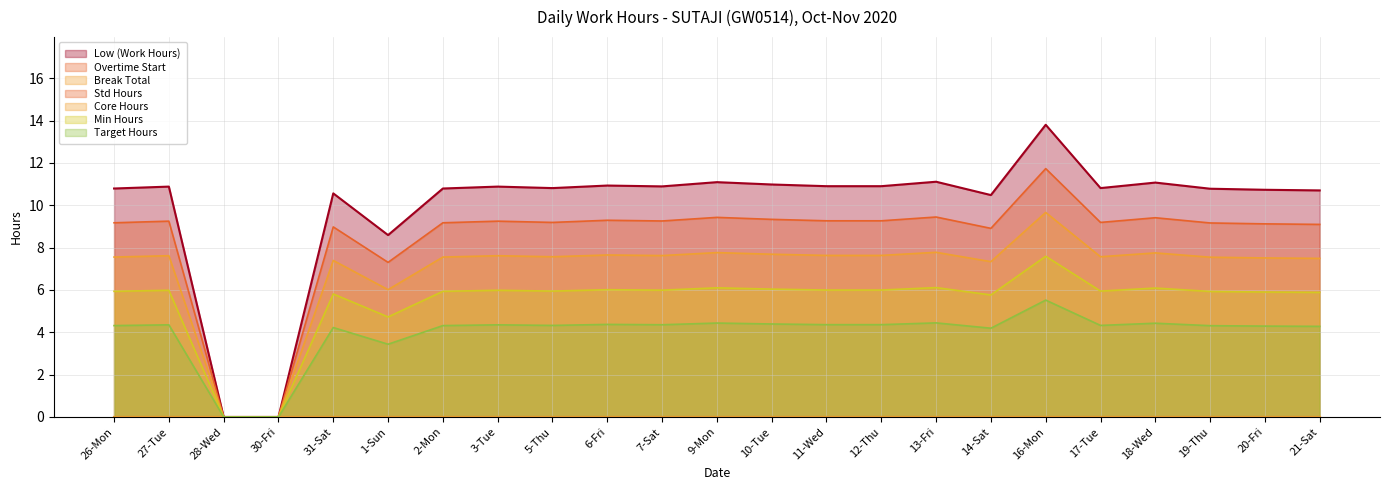

Does the chart have visible grid lines?

Yes